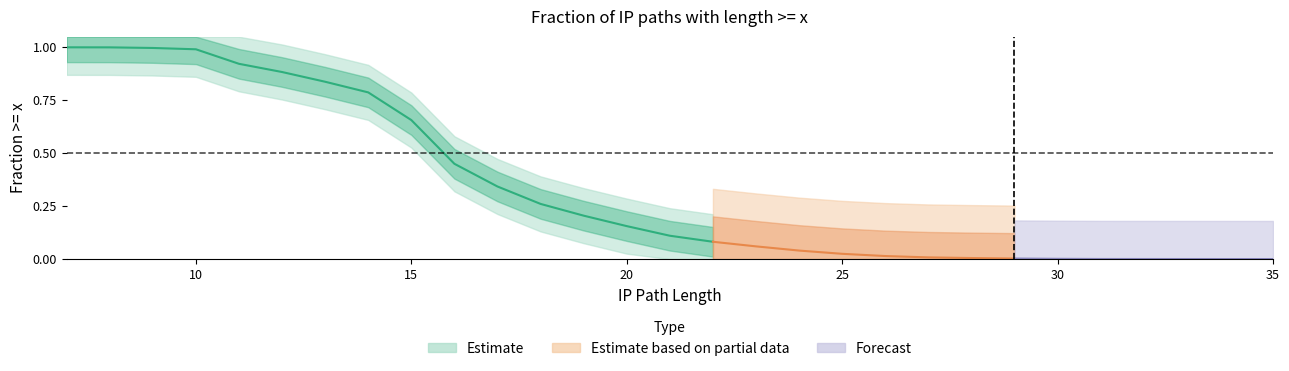

Is it true that the value at 14 is 1.3?

False